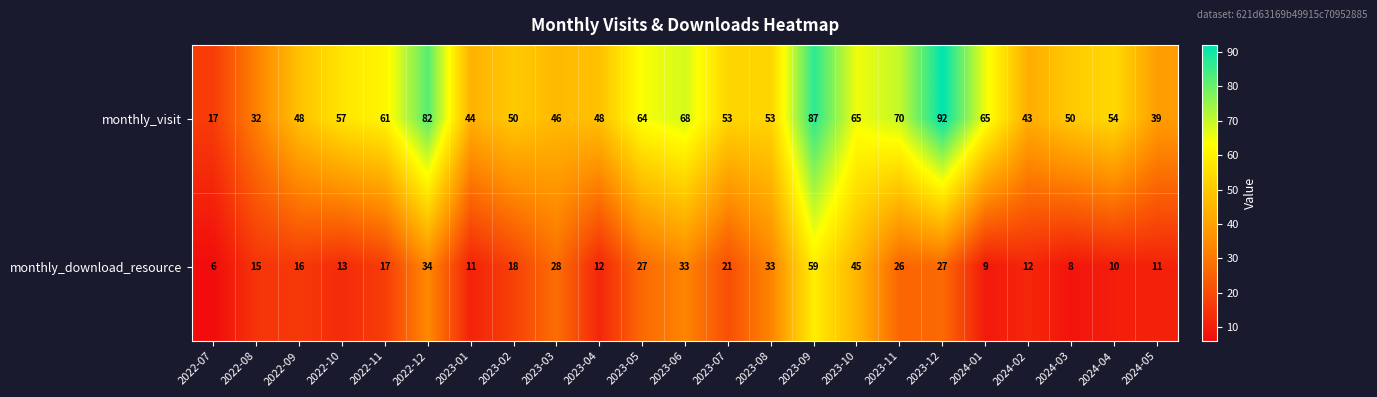

The monthly_download_resource series shows 12 at 2023-04. True or false?

True